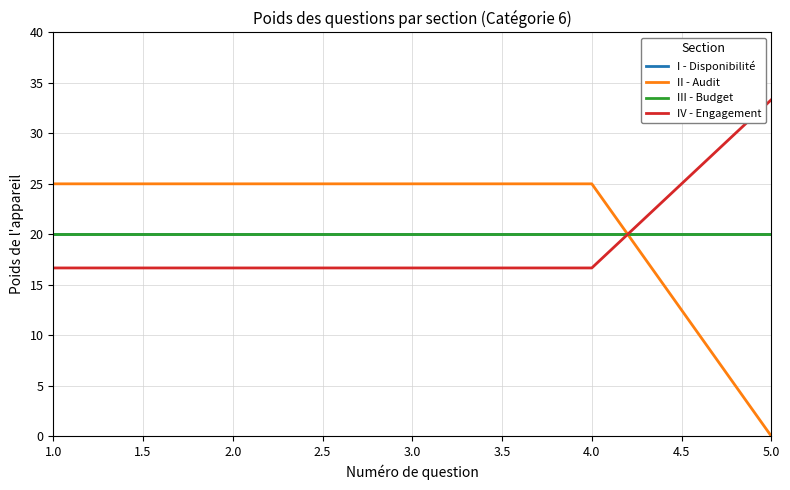

Which has a higher value, 1.0 or 3.0?

1.0